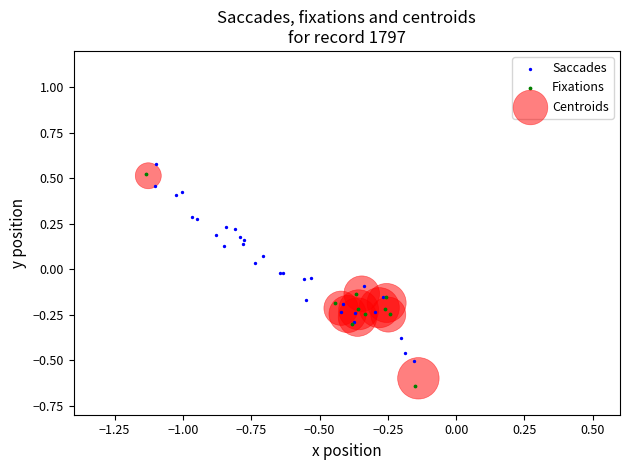

What are all the series names shown in the legend?

Saccades, Fixations, Centroids